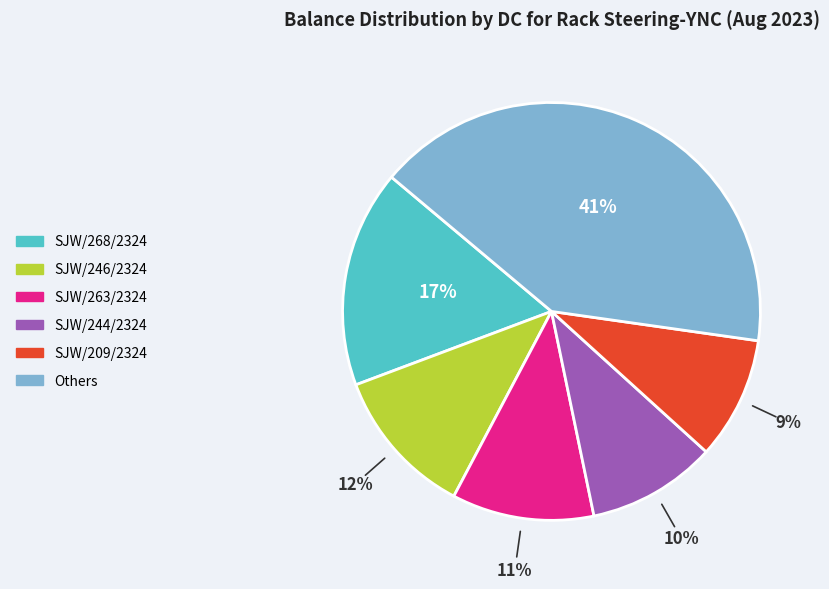

Does any single category account for the majority?

No